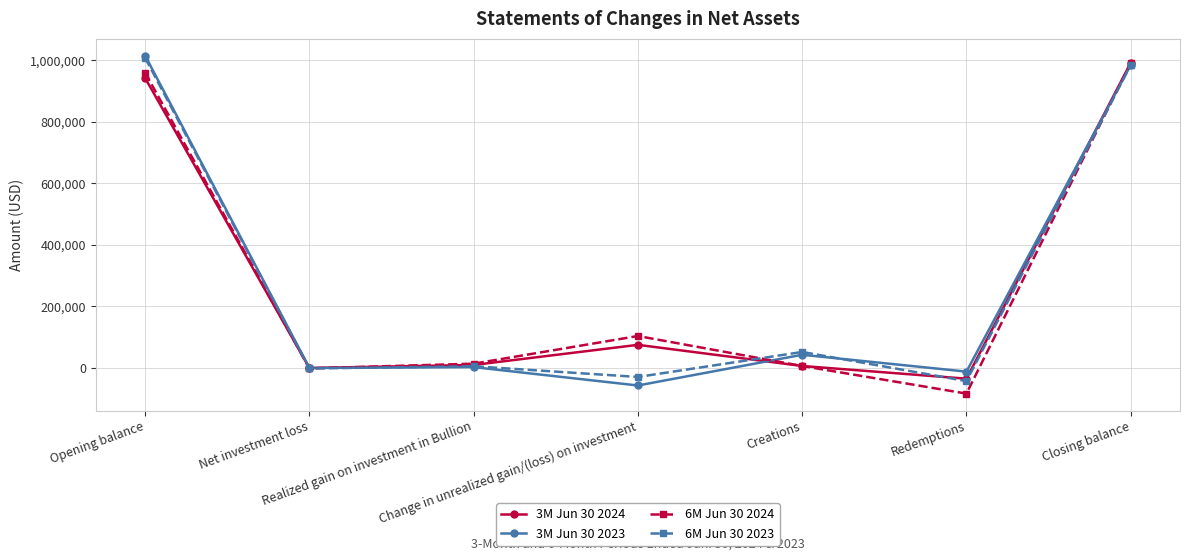

Which series changed the most between Net investment loss and Closing balance?

6M Jun 30 2024